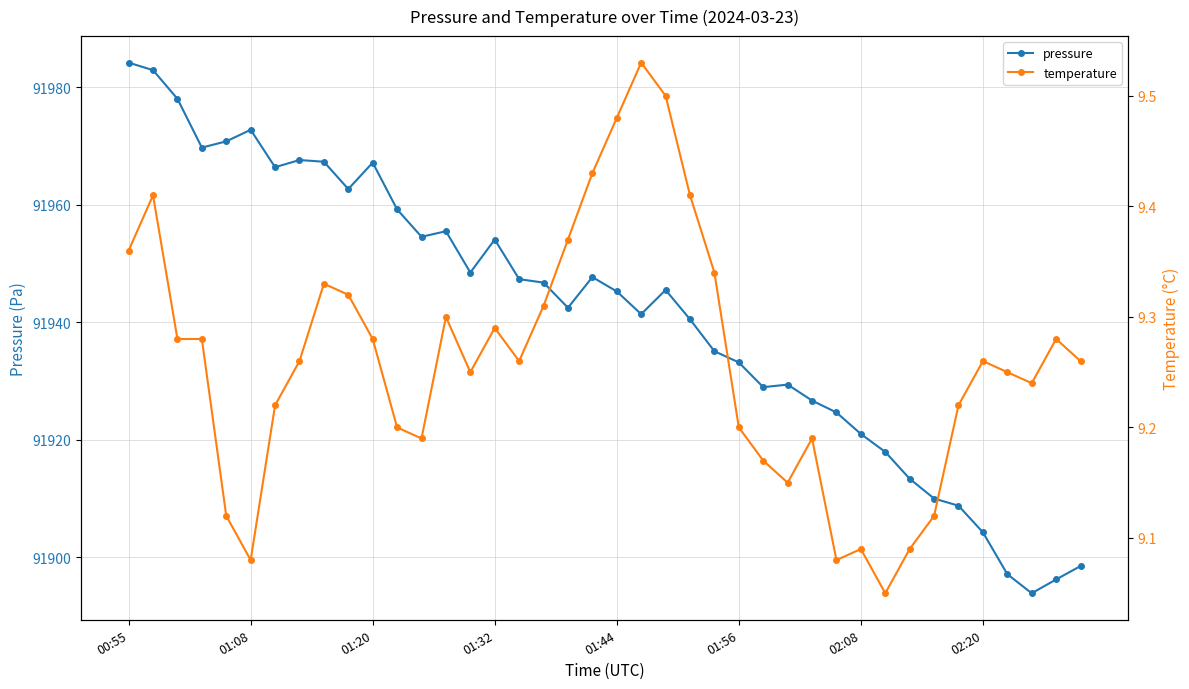

What is the maximum value shown in the chart?

91984.2